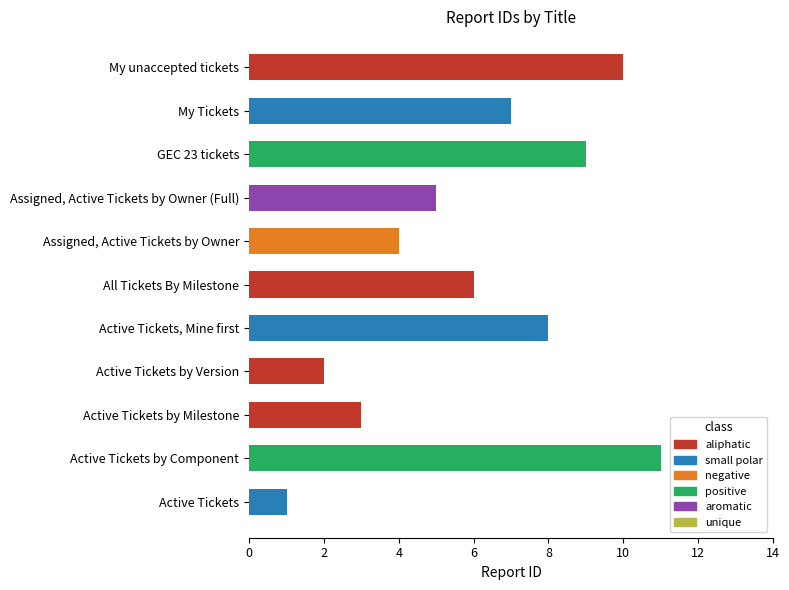

The chart shows a value of 6 at My unaccepted tickets. True or false?

False